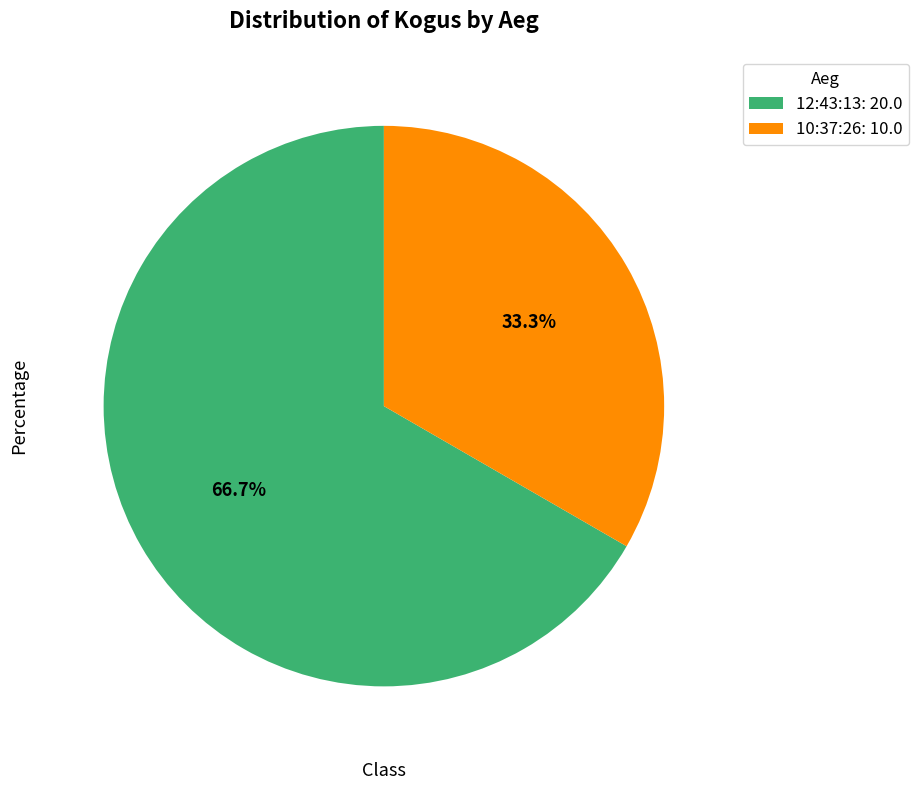

What percentage is the 10:37:26 slice, to the nearest percent?

33%